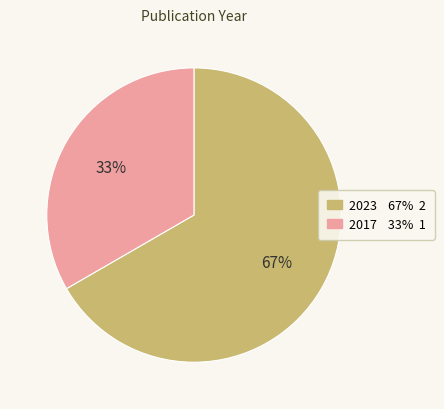

To the nearest percent, what is the average slice percentage?

50%